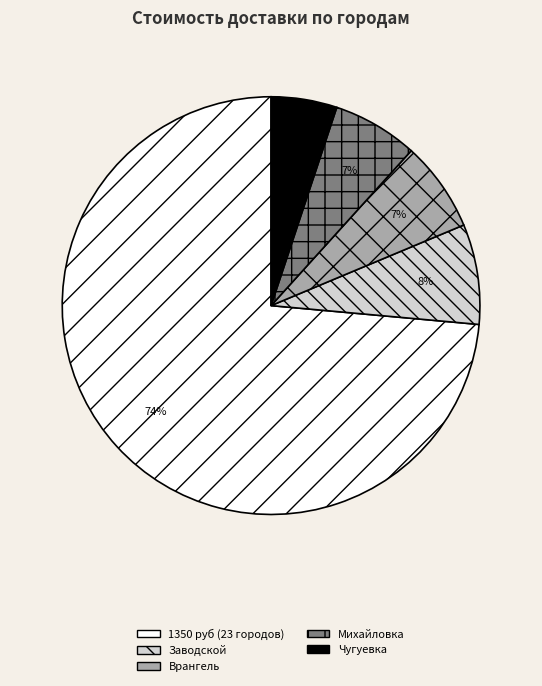

Does any single category account for the majority?

Yes